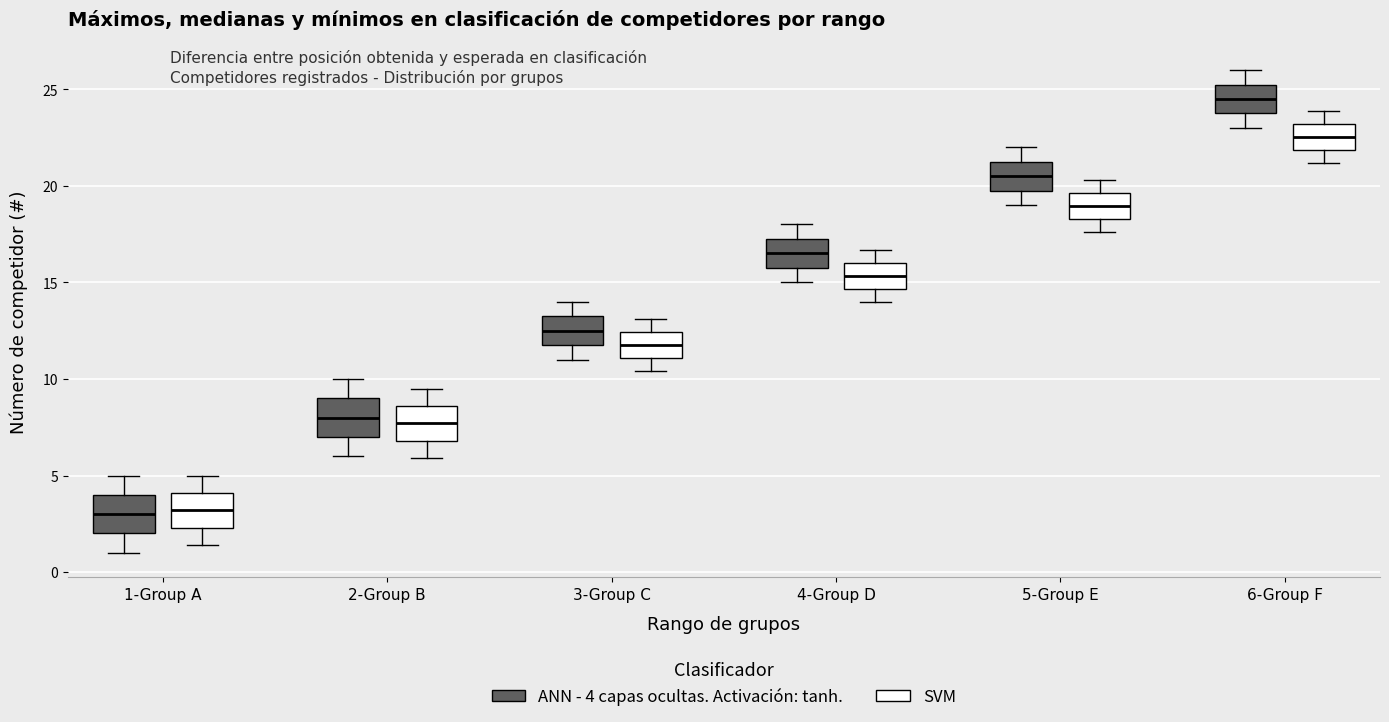

Reading left to right, read every box against the y-axis: the position of its median line, the range the box covers, and the ends of its whiskers. The values are not printed on the chart, so give them approximately, as read against the axis.

1-Group A (ANN - 4 capas ocultas. Activación: tanh.): median 3.0, box 2.0 to 4.0, whiskers 1.0 to 5.0
1-Group A (SVM): median 3.0, box 2.5 to 4.0, whiskers 1.5 to 5.0
2-Group B (ANN - 4 capas ocultas. Activación: tanh.): median 8.0, box 7.0 to 9.0, whiskers 6.0 to 10.0
2-Group B (SVM): median 7.5, box 7.0 to 8.5, whiskers 6.0 to 9.5
3-Group C (ANN - 4 capas ocultas. Activación: tanh.): median 12.5, box 12.0 to 13.5, whiskers 11.0 to 14.0
3-Group C (SVM): median 12.0, box 11.0 to 12.5, whiskers 10.5 to 13.0
4-Group D (ANN - 4 capas ocultas. Activación: tanh.): median 16.5, box 16.0 to 17.5, whiskers 15.0 to 18.0
4-Group D (SVM): median 15.5, box 14.5 to 16.0, whiskers 14.0 to 16.5
5-Group E (ANN - 4 capas ocultas. Activación: tanh.): median 20.5, box 20.0 to 21.5, whiskers 19.0 to 22.0
5-Group E (SVM): median 19.0, box 18.5 to 19.5, whiskers 17.5 to 20.5
6-Group F (ANN - 4 capas ocultas. Activación: tanh.): median 24.5, box 24.0 to 25.5, whiskers 23.0 to 26.0
6-Group F (SVM): median 22.5, box 22.0 to 23.0, whiskers 21.0 to 24.0